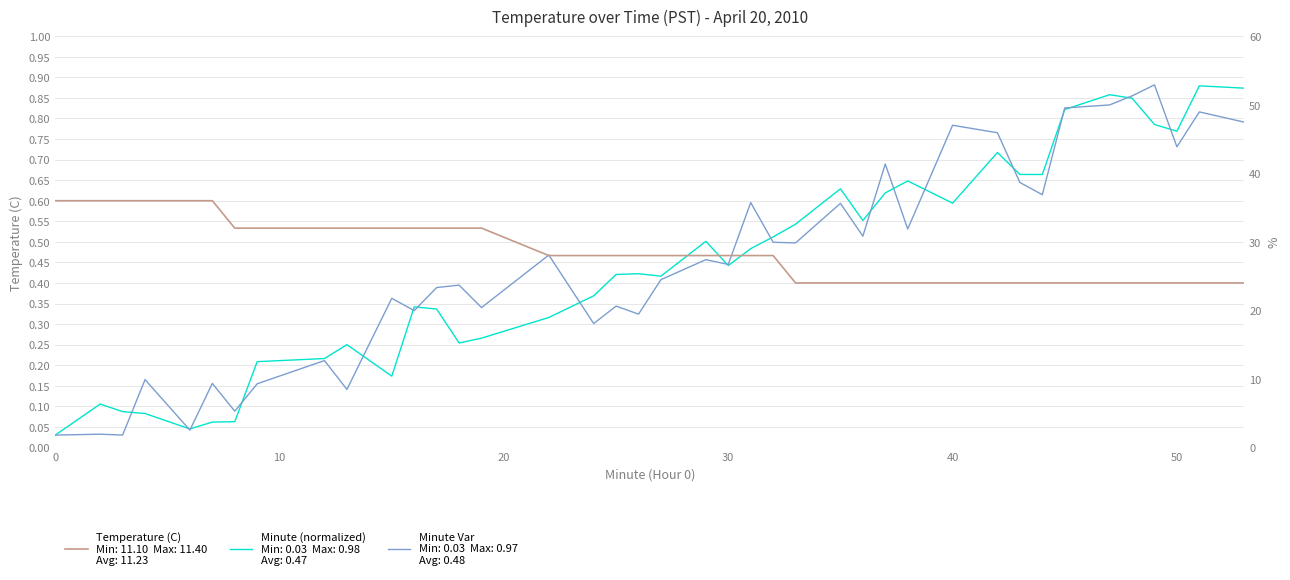

After their last crossing, which series has the higher values: Temperature (C) or Minute?

Minute